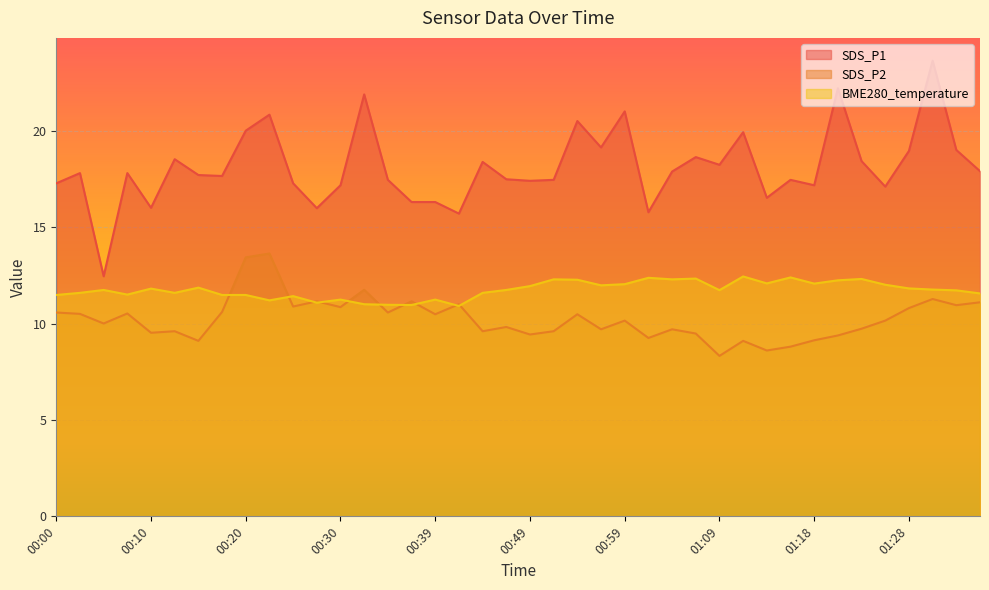

Reading left to right, what are all the values shown in this chart?

SDS_P1: 17.3	17.8	12.4	17.8	16.0	18.5	17.7	17.6	20.0	20.8	17.3	16.0	17.2	21.9	17.4	16.3	16.3	15.7	18.4	17.5	17.4	17.4	20.5	19.1	21.0	15.8	17.9	18.6	18.2	19.9	16.5	17.4	17.2	22.2	18.4	17.1	18.9	23.6	19.0	17.9
SDS_P2: 10.6	10.5	10.0	10.5	9.5	9.6	9.1	10.6	13.4	13.6	10.9	11.2	10.8	11.8	10.6	11.2	10.5	11.0	9.6	9.8	9.4	9.6	10.5	9.7	10.2	9.2	9.7	9.5	8.3	9.1	8.6	8.8	9.1	9.4	9.7	10.2	10.8	11.3	10.9	11.1
BME280_temperature: 11.5	11.6	11.7	11.5	11.8	11.6	11.9	11.5	11.5	11.2	11.4	11.1	11.2	11.0	11.0	11.0	11.2	10.9	11.6	11.7	11.9	12.3	12.3	12.0	12.0	12.4	12.3	12.3	11.7	12.4	12.1	12.4	12.1	12.2	12.3	12.0	11.8	11.8	11.7	11.6